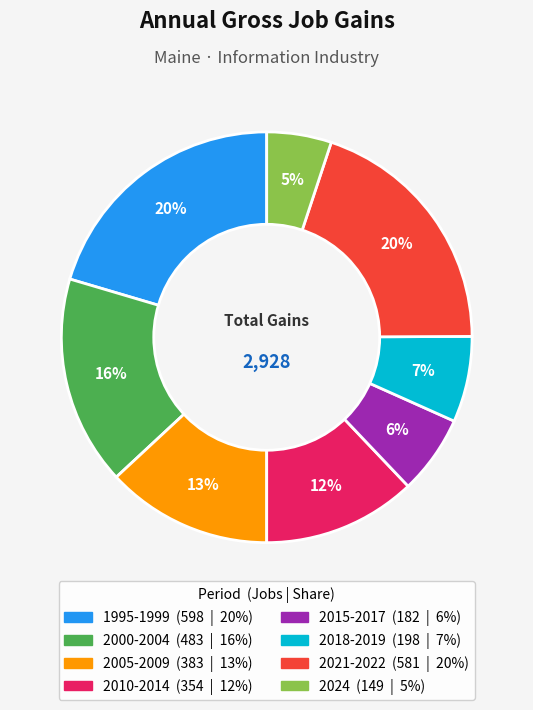

Is there a majority slice in this chart?

No